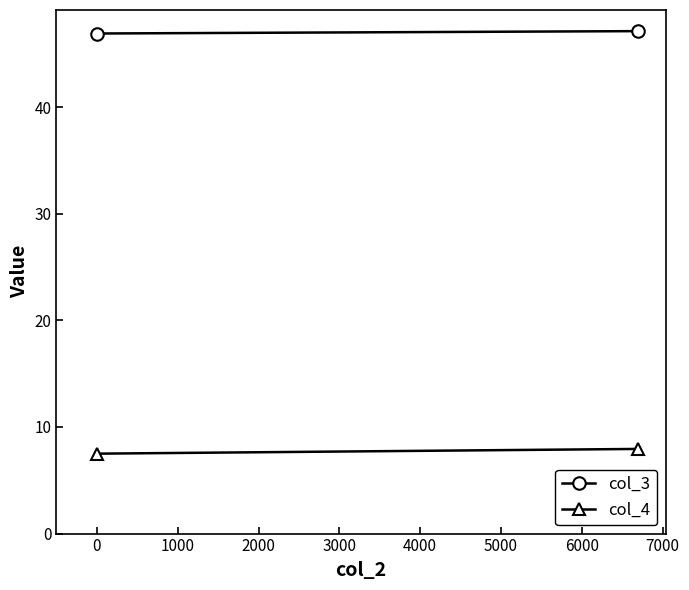

What is the value of the col_3 point at the 1st from the left?

46.9